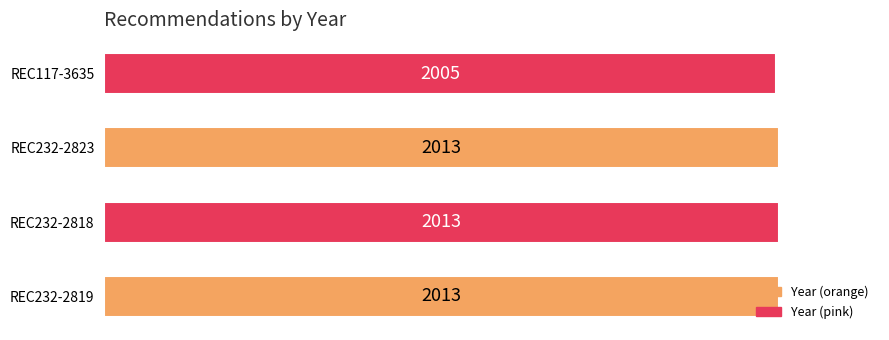

What is the sum of the values at REC232-2823 and REC232-2818?

4026